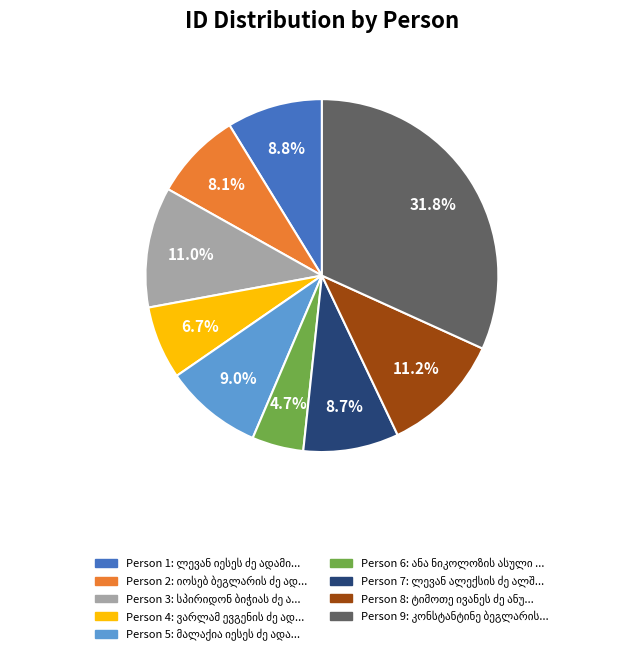

Is there any slice that represents more than half of the pie?

No